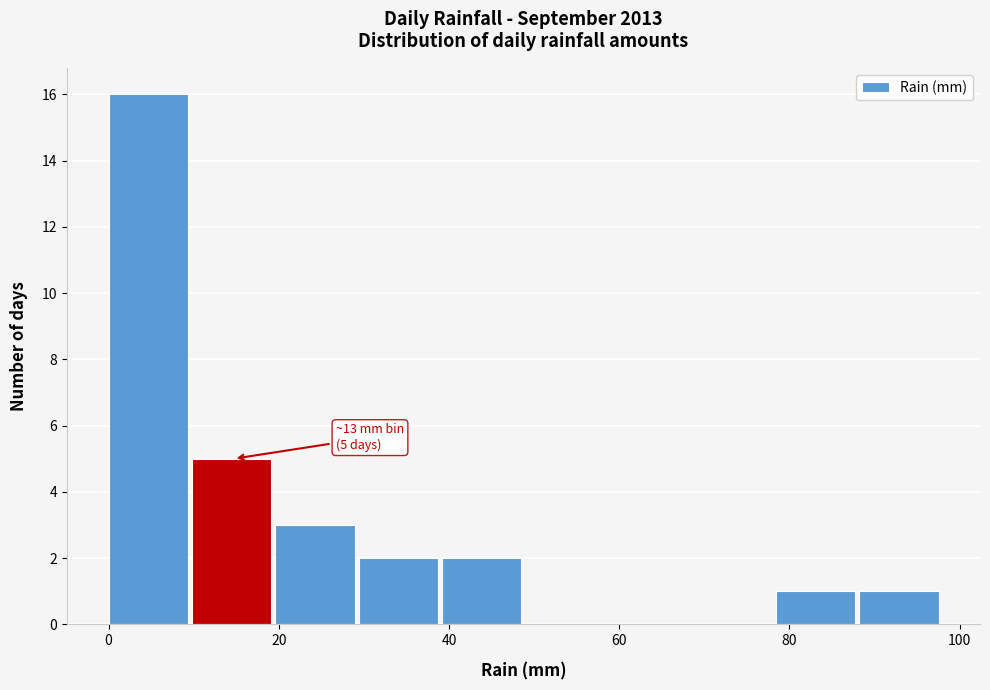

Over which range of the x-axis is the bar tallest?

0.0 to 9.8